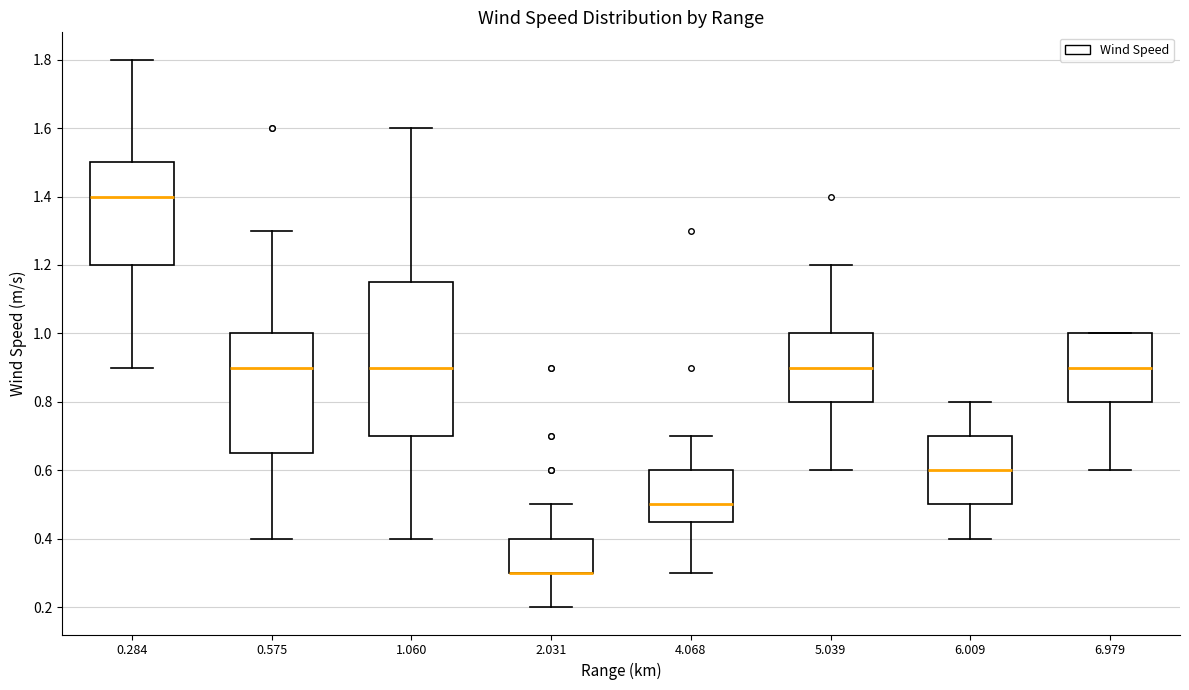

Which box is the tallest, from its lower edge to its upper edge?

1.060